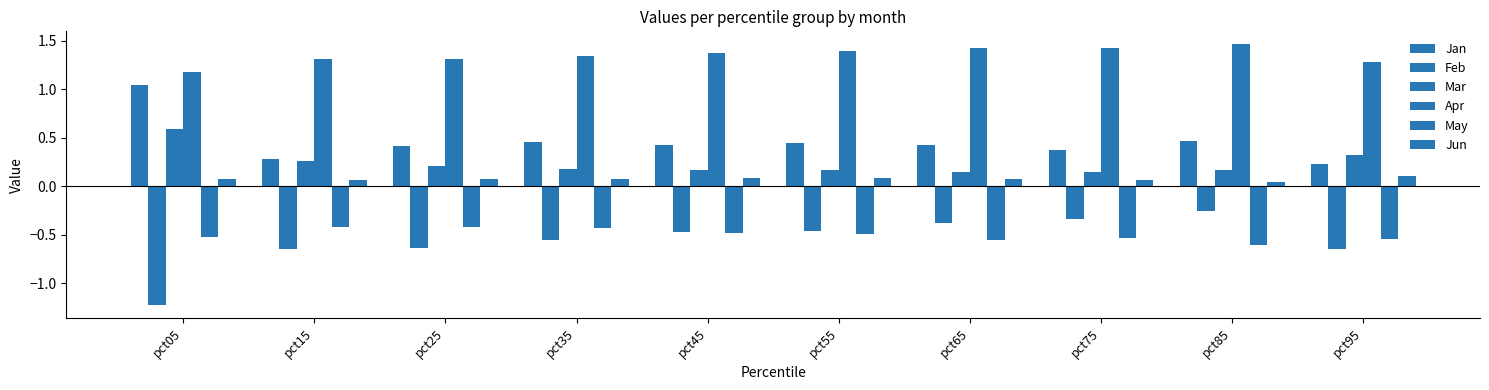

Between pct05 and pct15, which series saw the biggest shift?

Jan